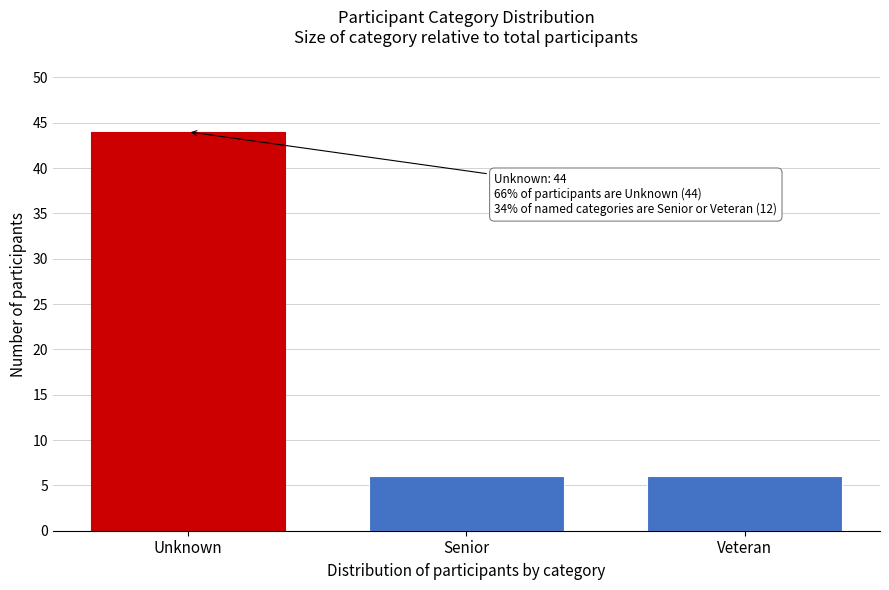

Reading left to right, list all the values displayed in this chart.

44	6	6